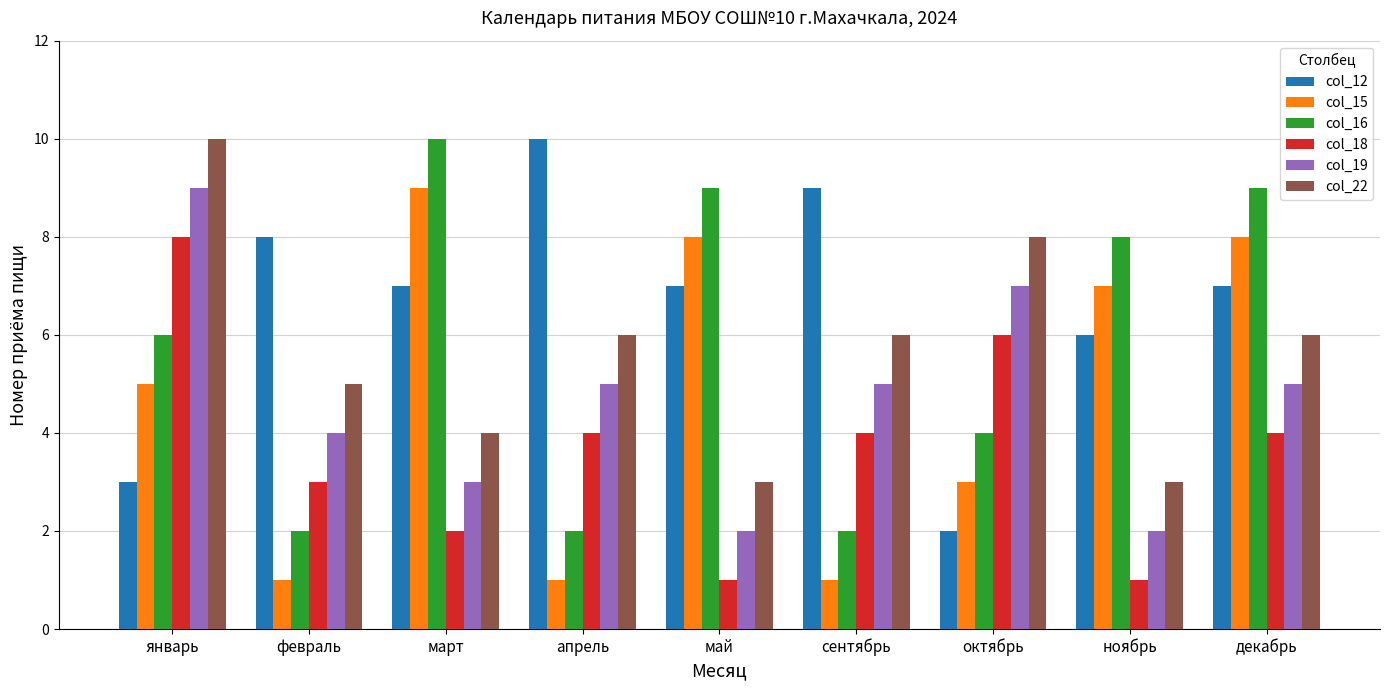

At which category is the sum across all series the highest?

январь